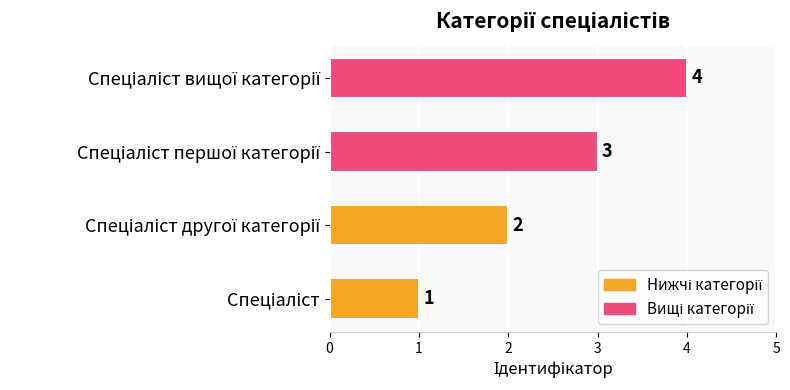

What is the difference between the maximum and minimum values?

3